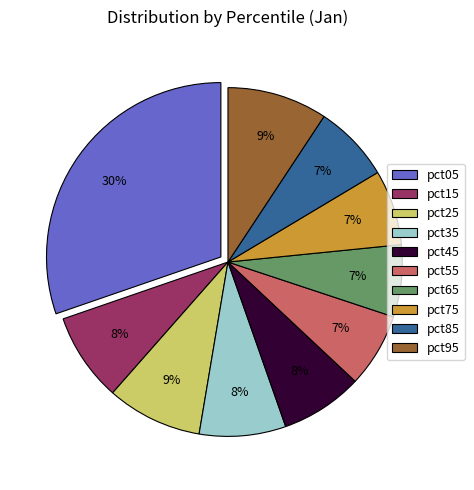

What is the largest slice in the pie chart?

pct05